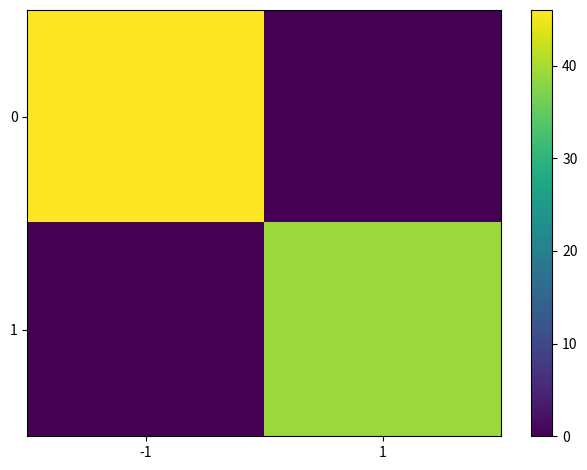

Reading left to right, transcribe all the data shown in this chart.

0: -1=46	1=0
1: -1=0	1=39